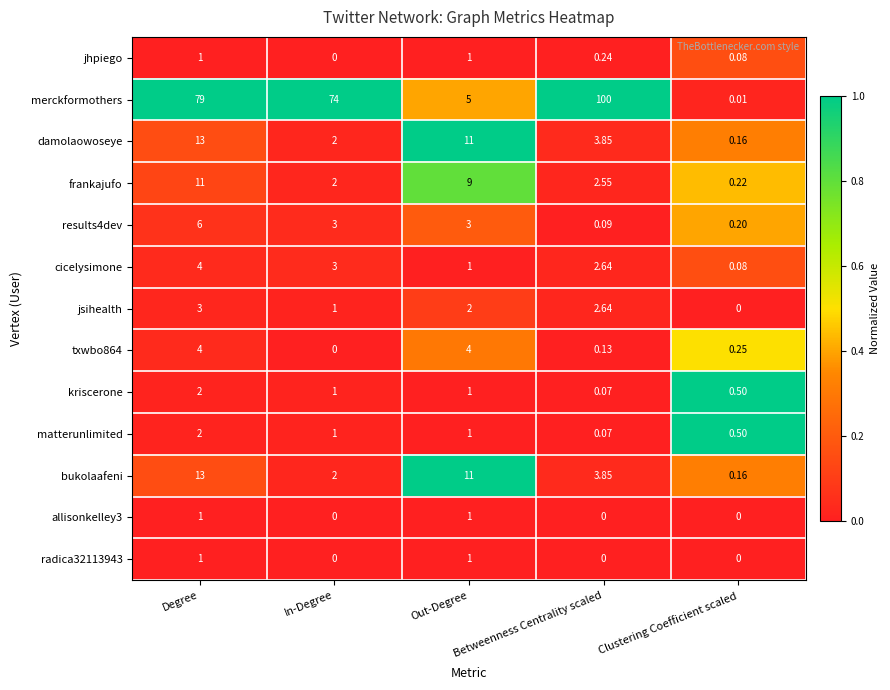

Which category has the highest value in the matterunlimited series?

Degree